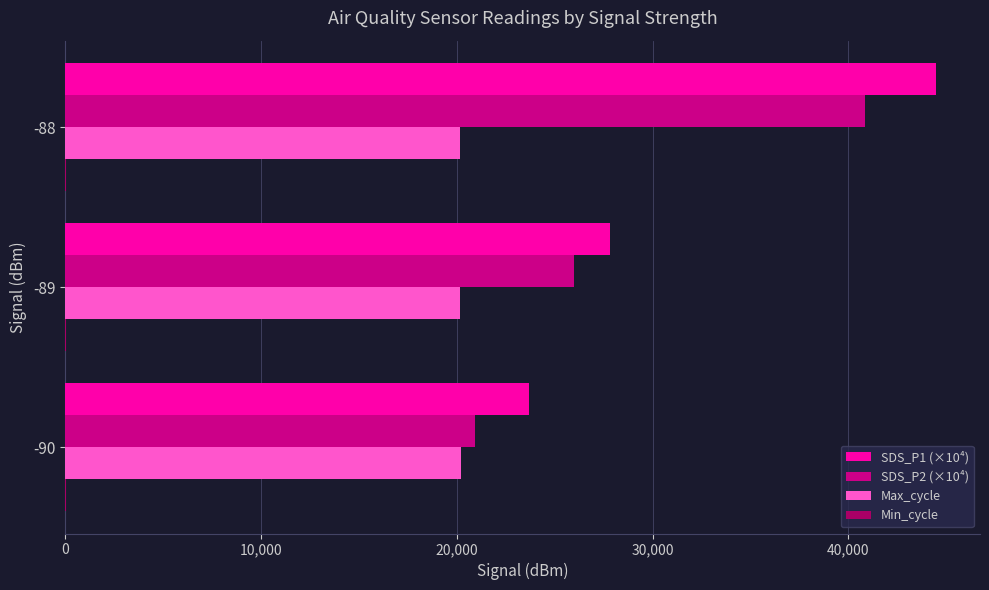

Which series has the largest total across all categories?

SDS_P1 (×10⁴)